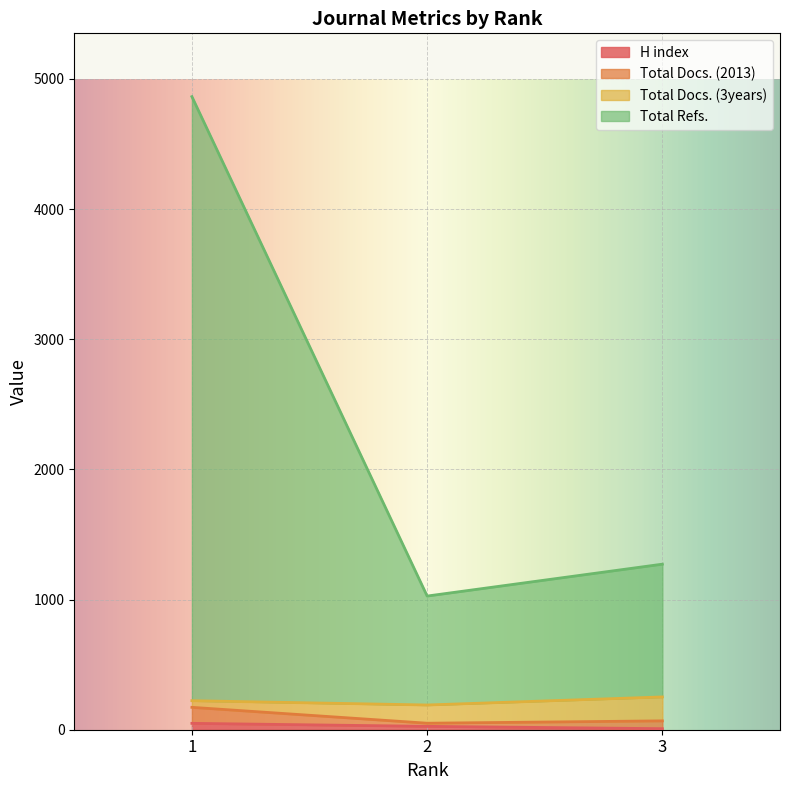

Which series has the largest total across all categories?

Total Refs.